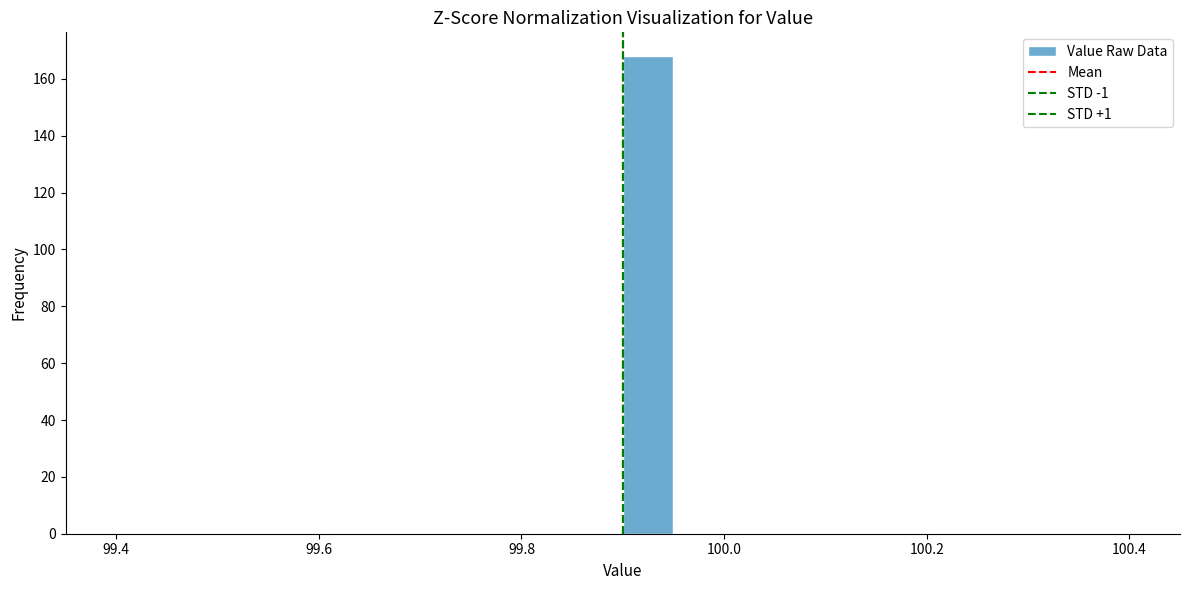

Read against the x-axis, roughly where is the centre of the tallest bar?

99.92